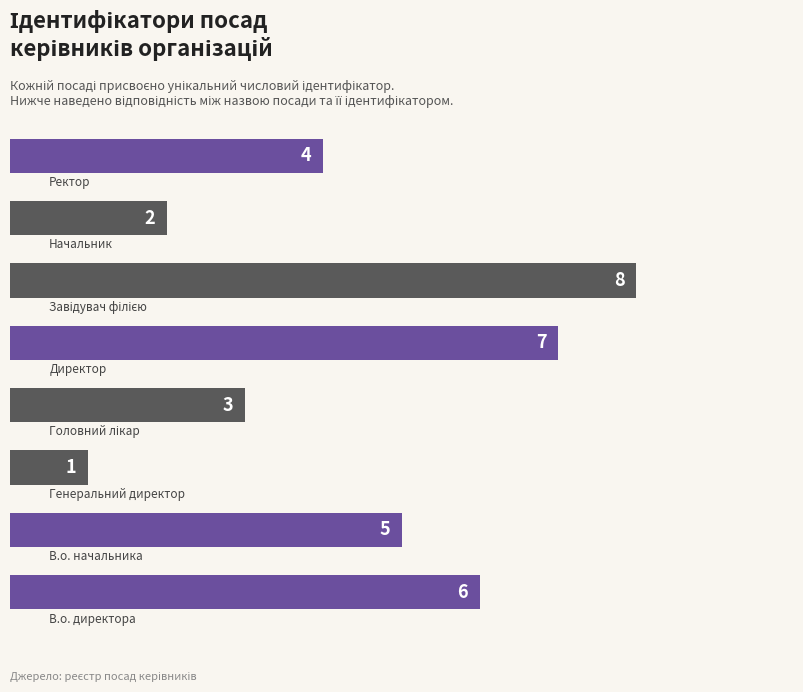

How many bars are there in total?

8